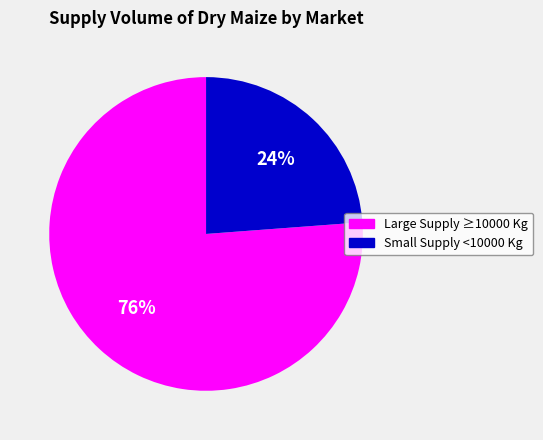

To the nearest percent, what is the average slice percentage?

50%